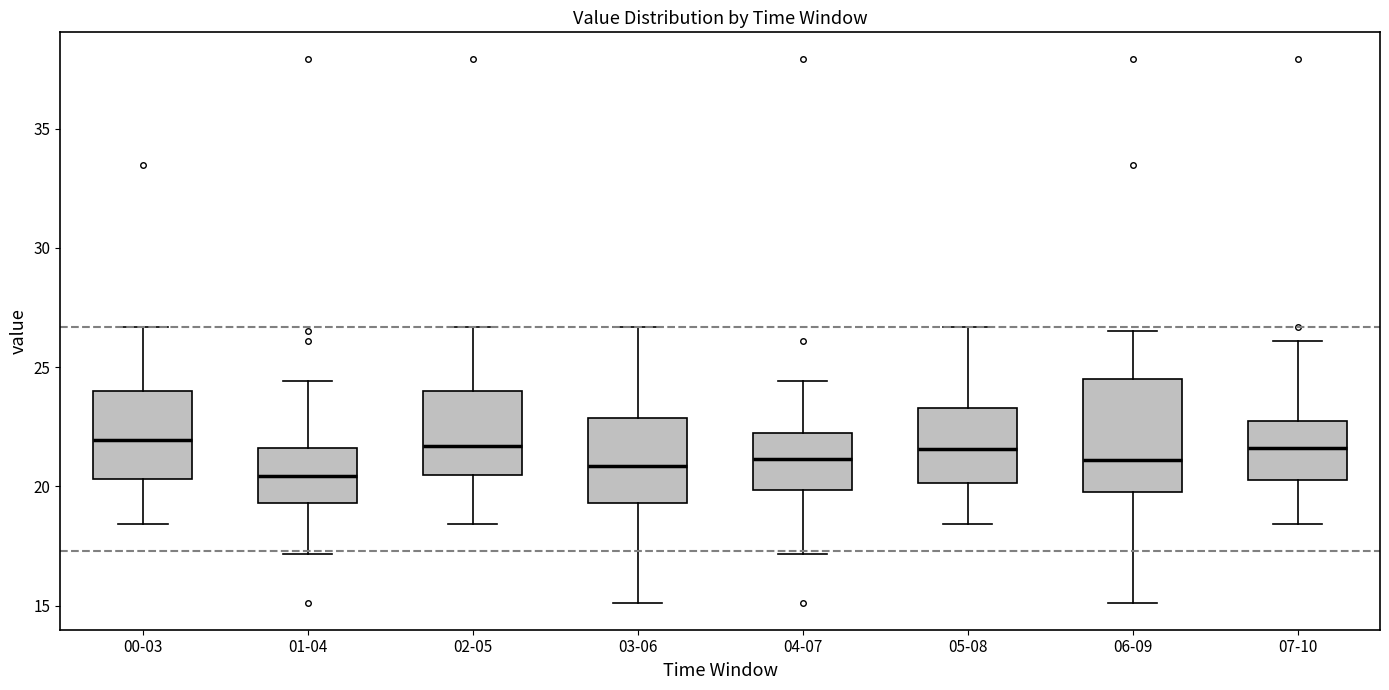

Reading left to right, read every box against the y-axis: the position of its median line, the range the box covers, and the ends of its whiskers. The values are not printed on the chart, so give them approximately, as read against the axis.

00-03: median 22.0, box 20.5 to 24.0, whiskers 18.5 to 26.5
01-04: median 20.5, box 19.5 to 21.5, whiskers 17.0 to 24.5
02-05: median 21.5, box 20.5 to 24.0, whiskers 18.5 to 26.5
03-06: median 21.0, box 19.5 to 23.0, whiskers 15.0 to 26.5
04-07: median 21.0, box 20.0 to 22.0, whiskers 17.0 to 24.5
05-08: median 21.5, box 20.0 to 23.5, whiskers 18.5 to 26.5
06-09: median 21.0, box 20.0 to 24.5, whiskers 15.0 to 26.5
07-10: median 21.5, box 20.5 to 22.5, whiskers 18.5 to 26.0